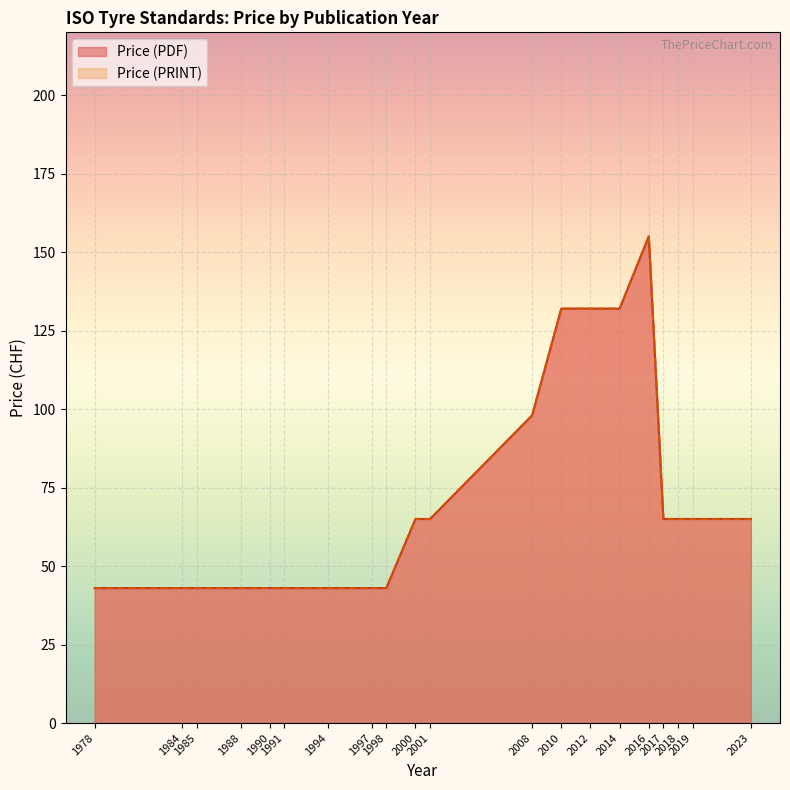

The Price (PDF) series shows 43 at 1991. True or false?

True